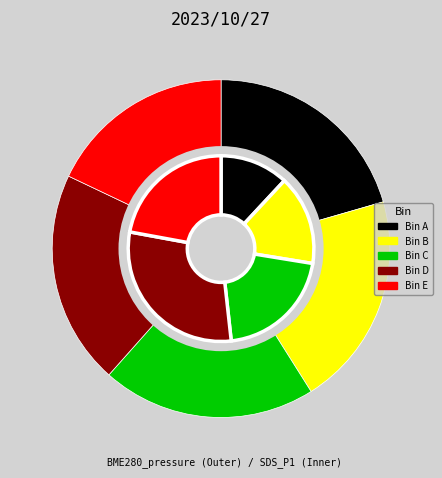

To the nearest percent, what portion does 38 represent?

3%